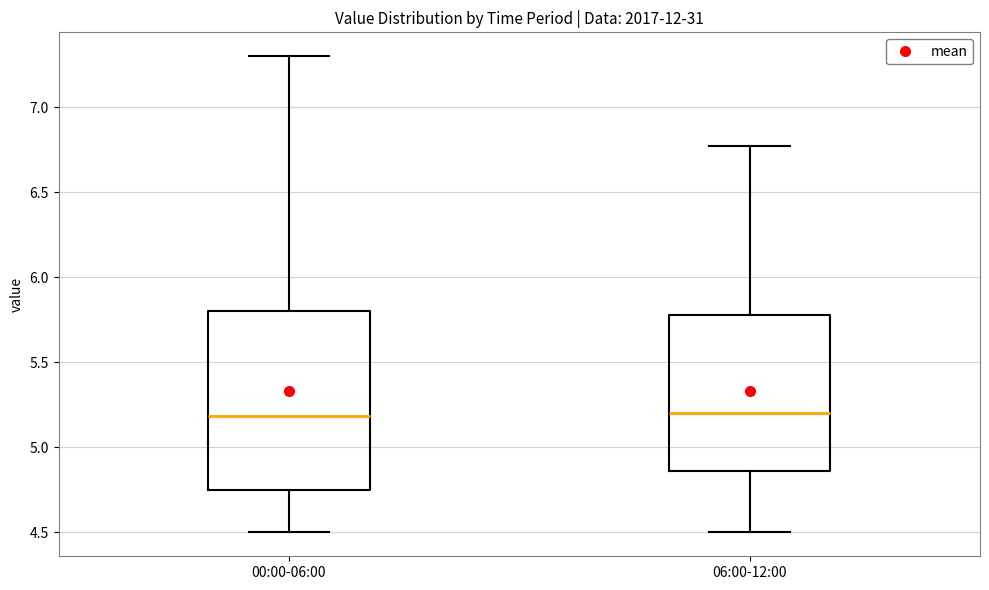

Reading left to right, read every box against the y-axis: the position of its median line, the range the box covers, and the ends of its whiskers. The values are not printed on the chart, so give them approximately, as read against the axis.

00:00-06:00: median 5.20, box 4.75 to 5.80, whiskers 4.50 to 7.30
06:00-12:00: median 5.20, box 4.85 to 5.80, whiskers 4.50 to 6.75